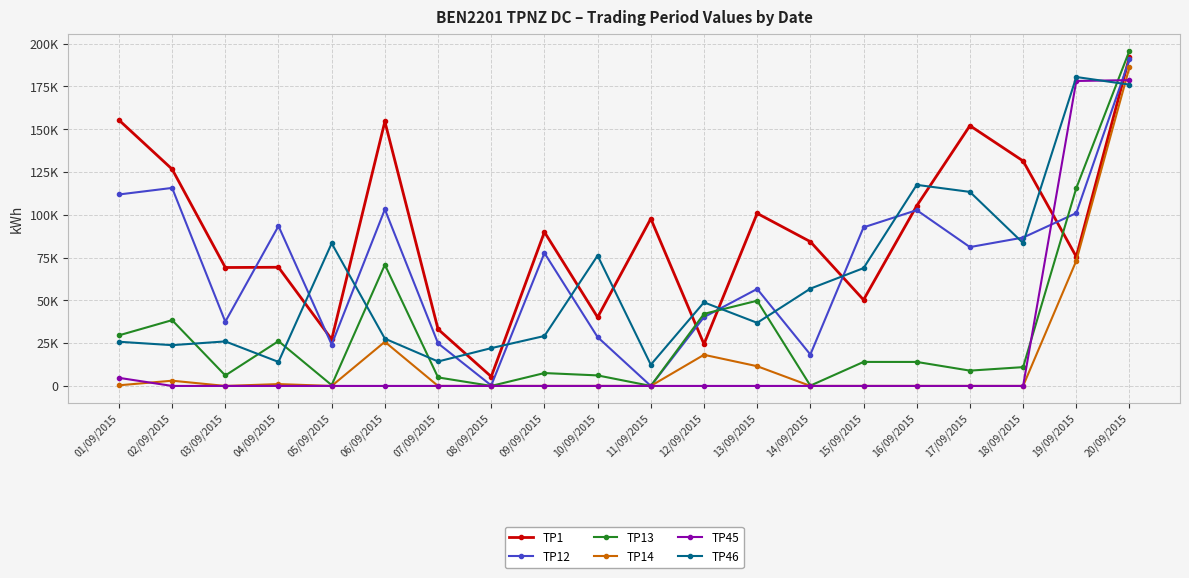

Which series has the widest spread of values?

TP13